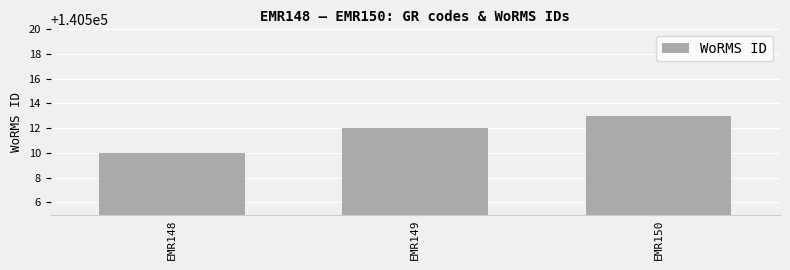

List the labels in order of value, largest first.

EMR150, EMR149, EMR148